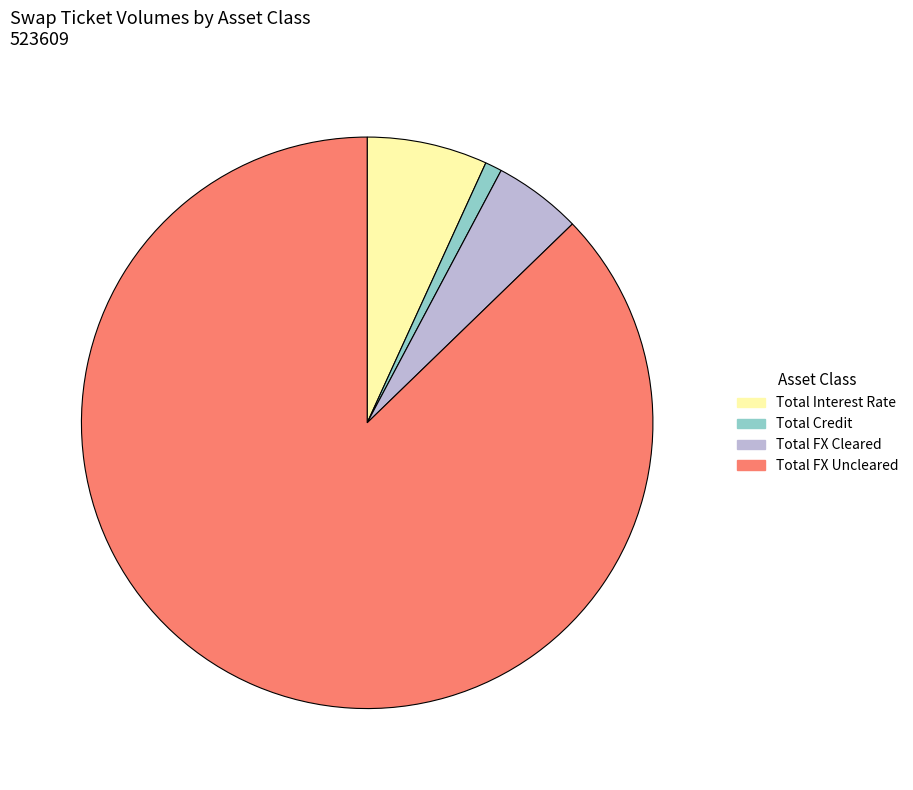

Does any single category account for the majority?

Yes